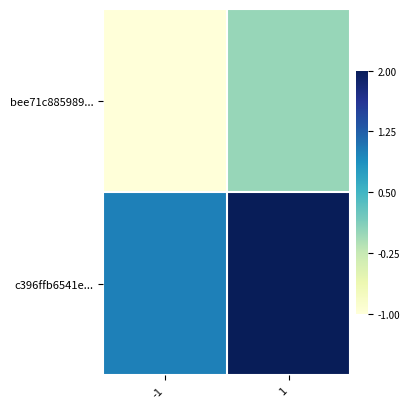

What is the minimum value shown in the chart?

-1